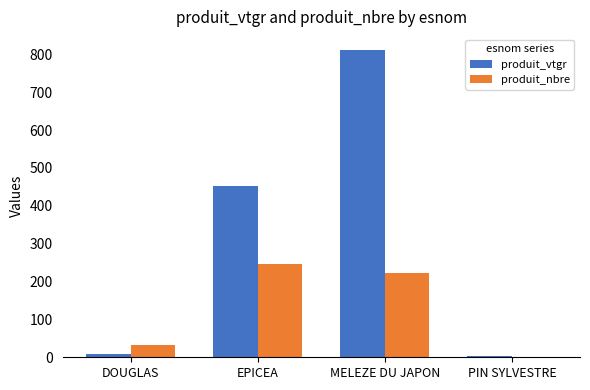

What is the sum of all produit_nbre values?

504.0